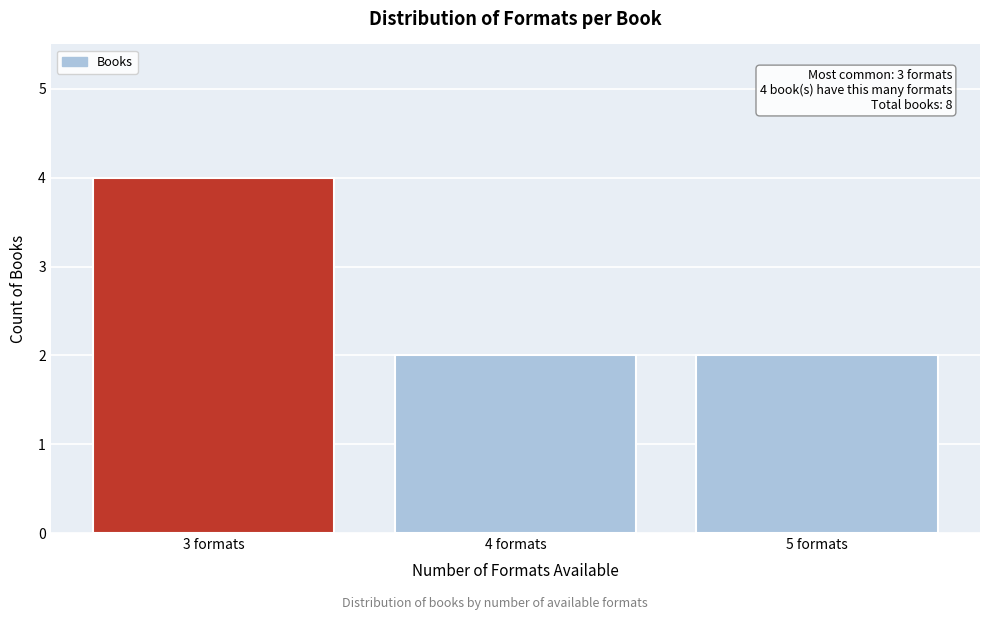

Reading left to right, what are all the values shown in this chart?

4	2	2